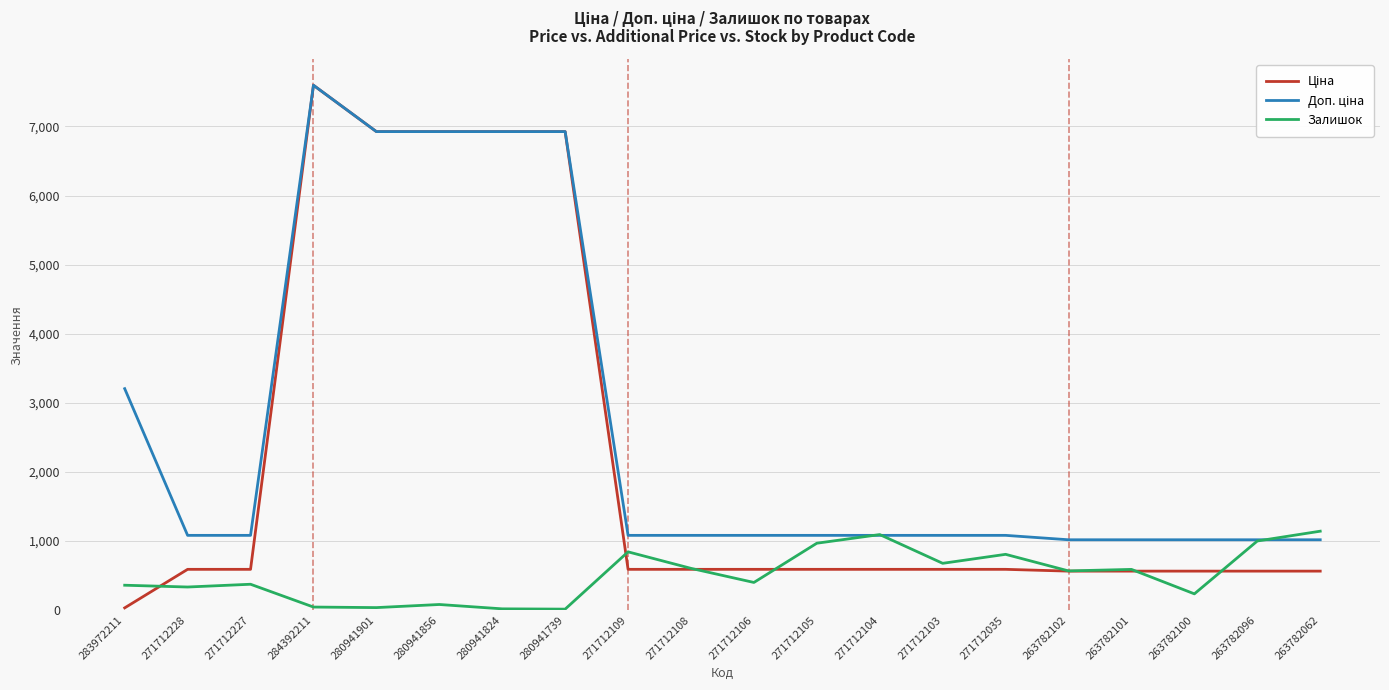

Is it true that Залишок equals 677.0 at 271712103?

True